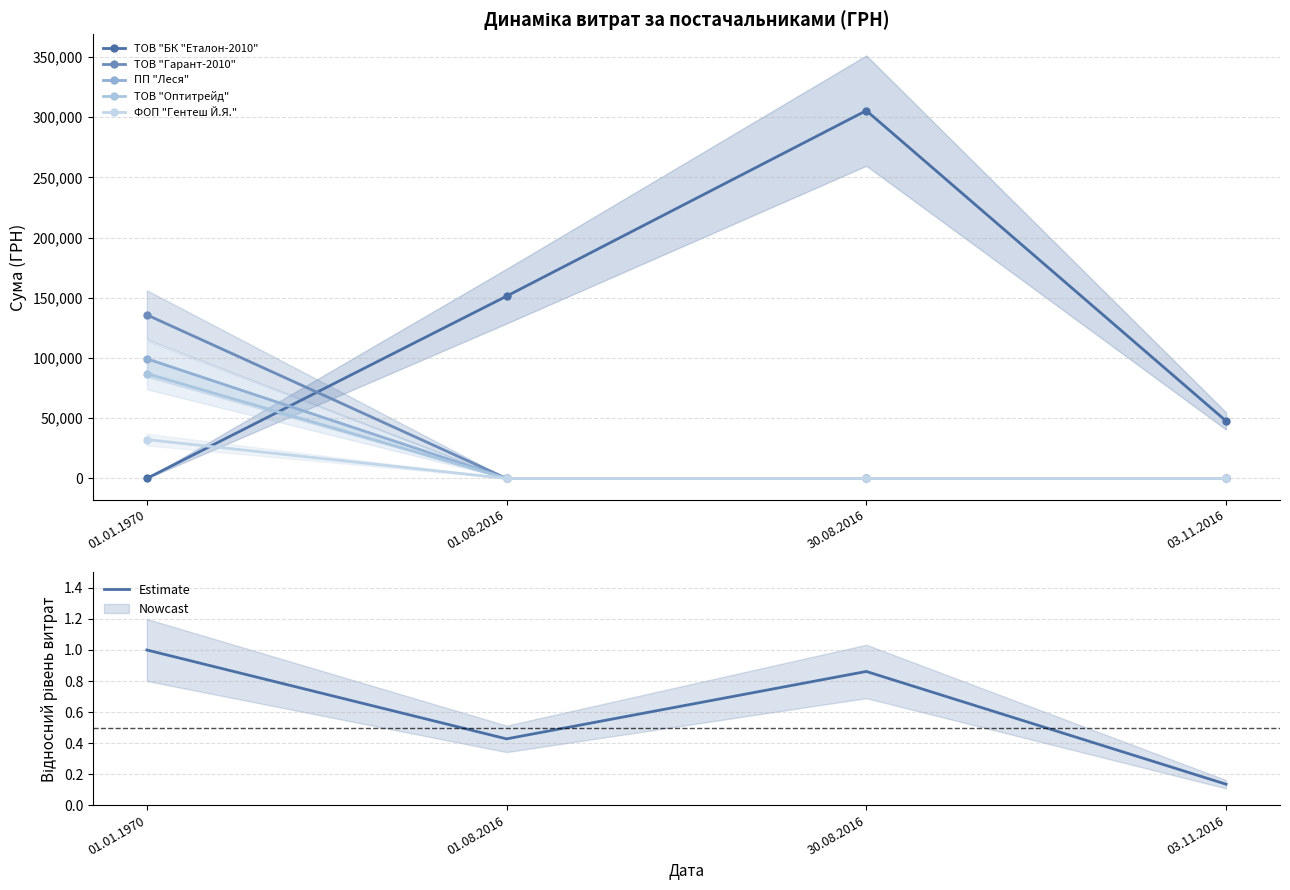

What position from the right is 30.08.2016?

2